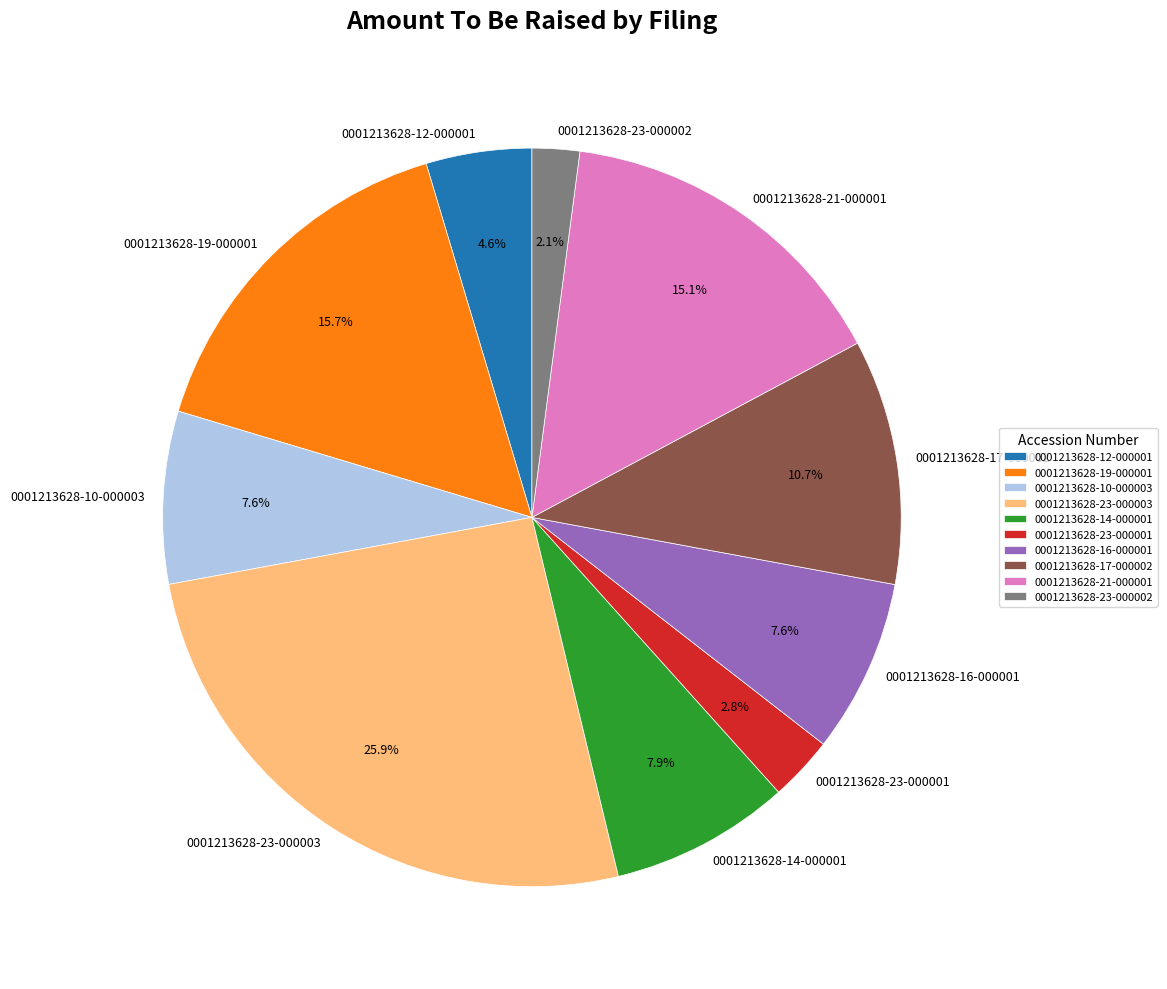

Combined, do 0001213628-17-000002 and 0001213628-23-000001 account for over 50%?

No